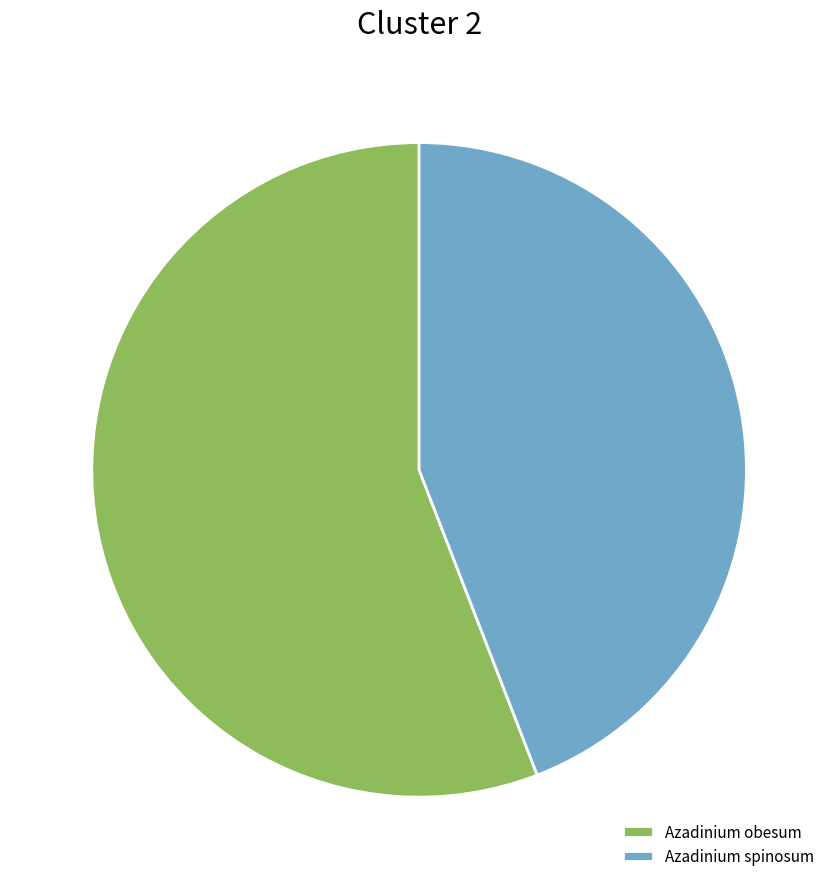

Rank the categories by value from lowest to highest.

Azadinium spinosum, Azadinium obesum